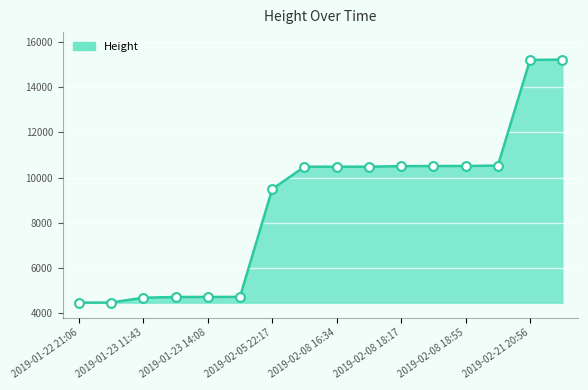

What is the minimum value shown in the chart?

4468